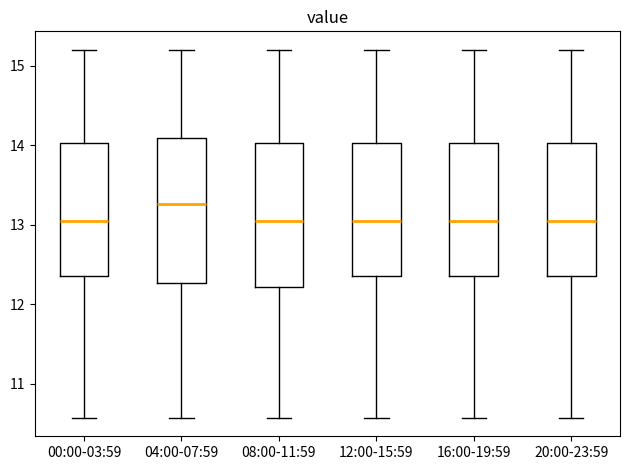

Which box's median line is the highest?

04:00-07:59